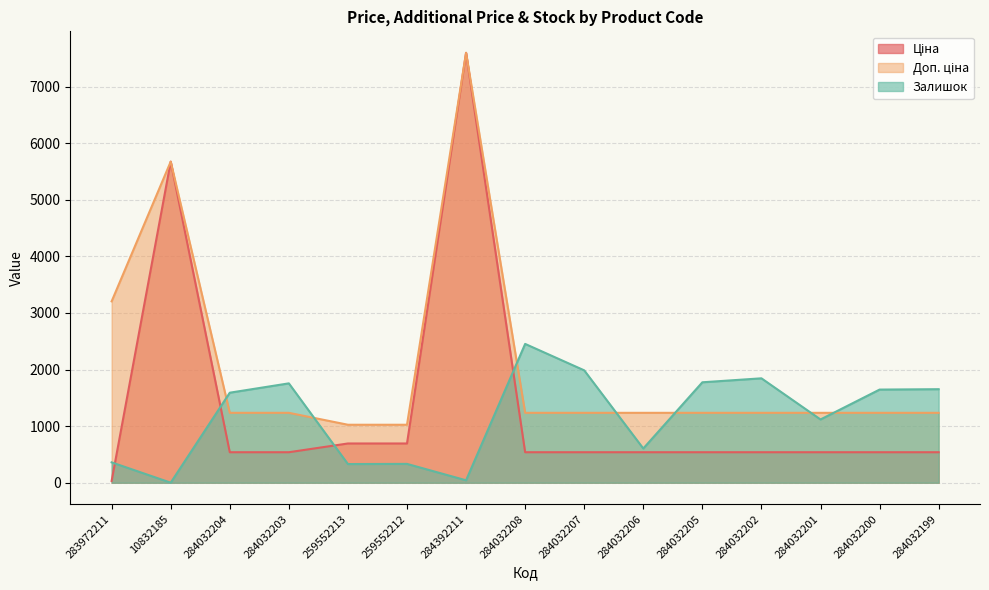

How many intersections are there between Залишок and Ціна?

4